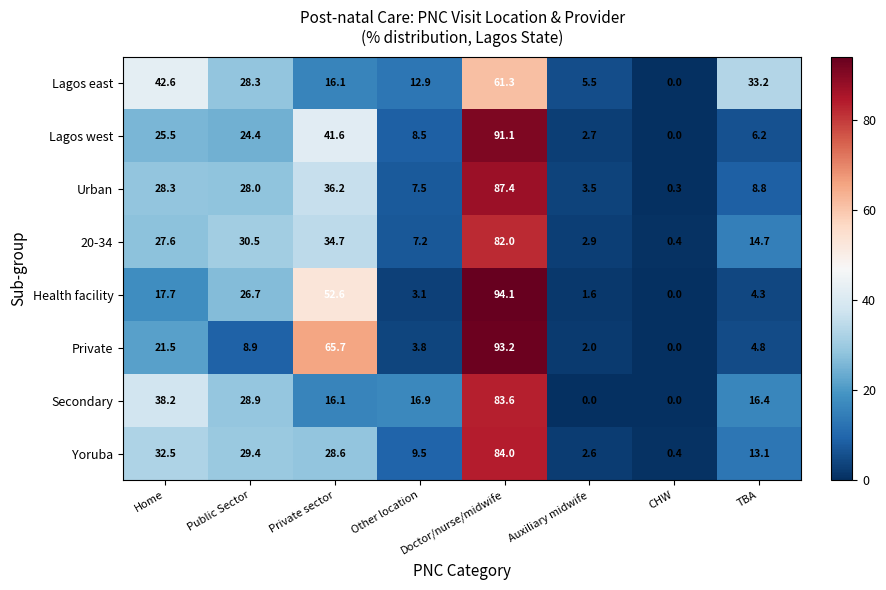

What is the minimum value for Yoruba?

0.4